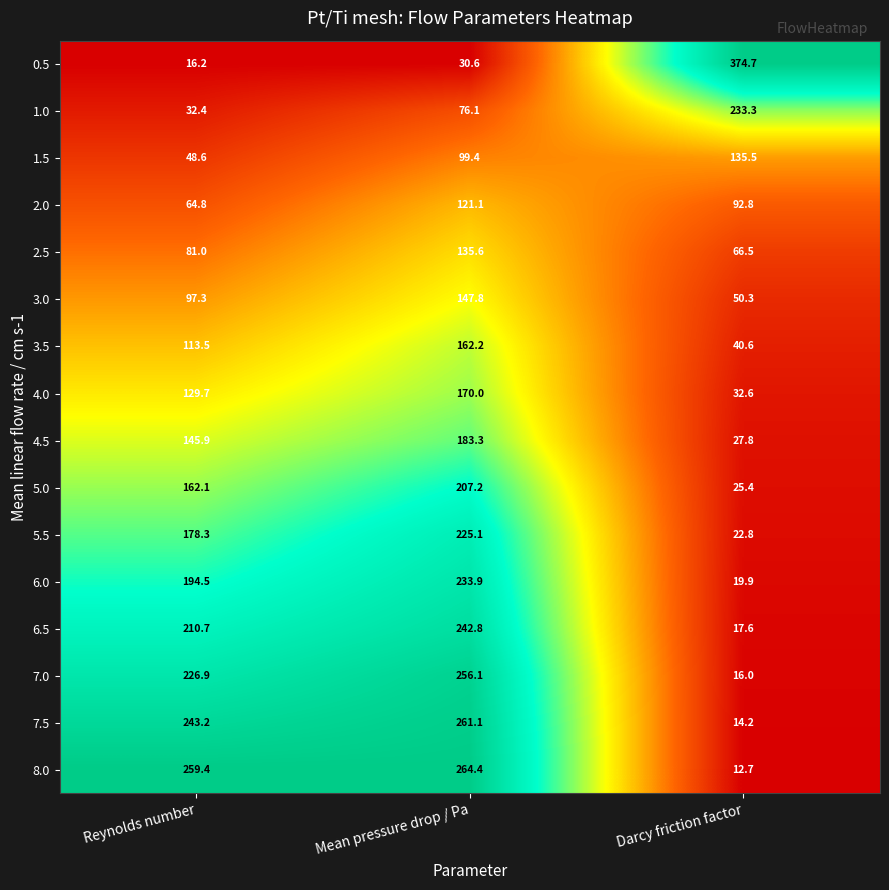

Which category has the lowest value across all series?

Darcy friction factor